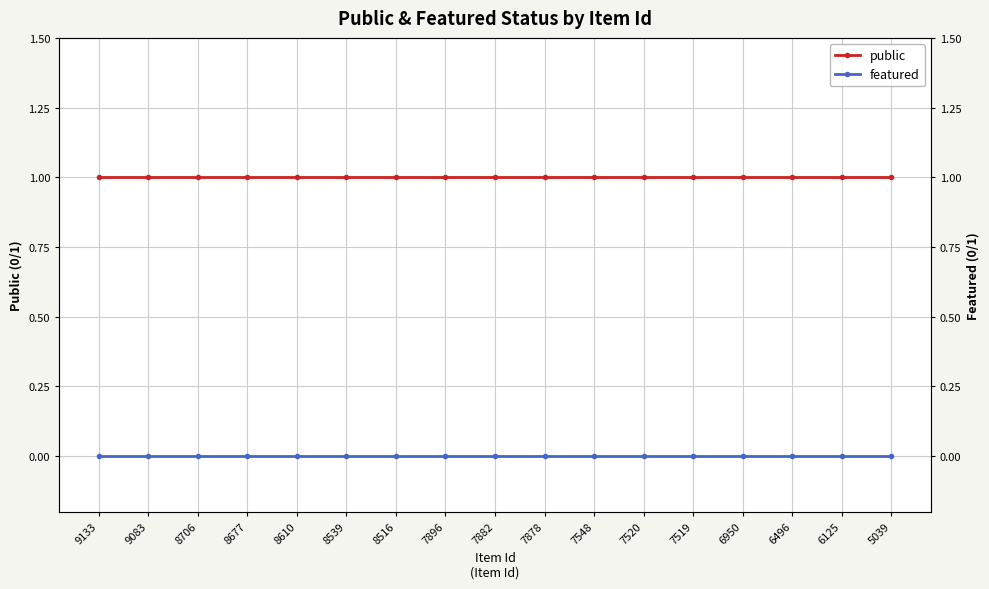

How many distinct data groups are displayed?

2